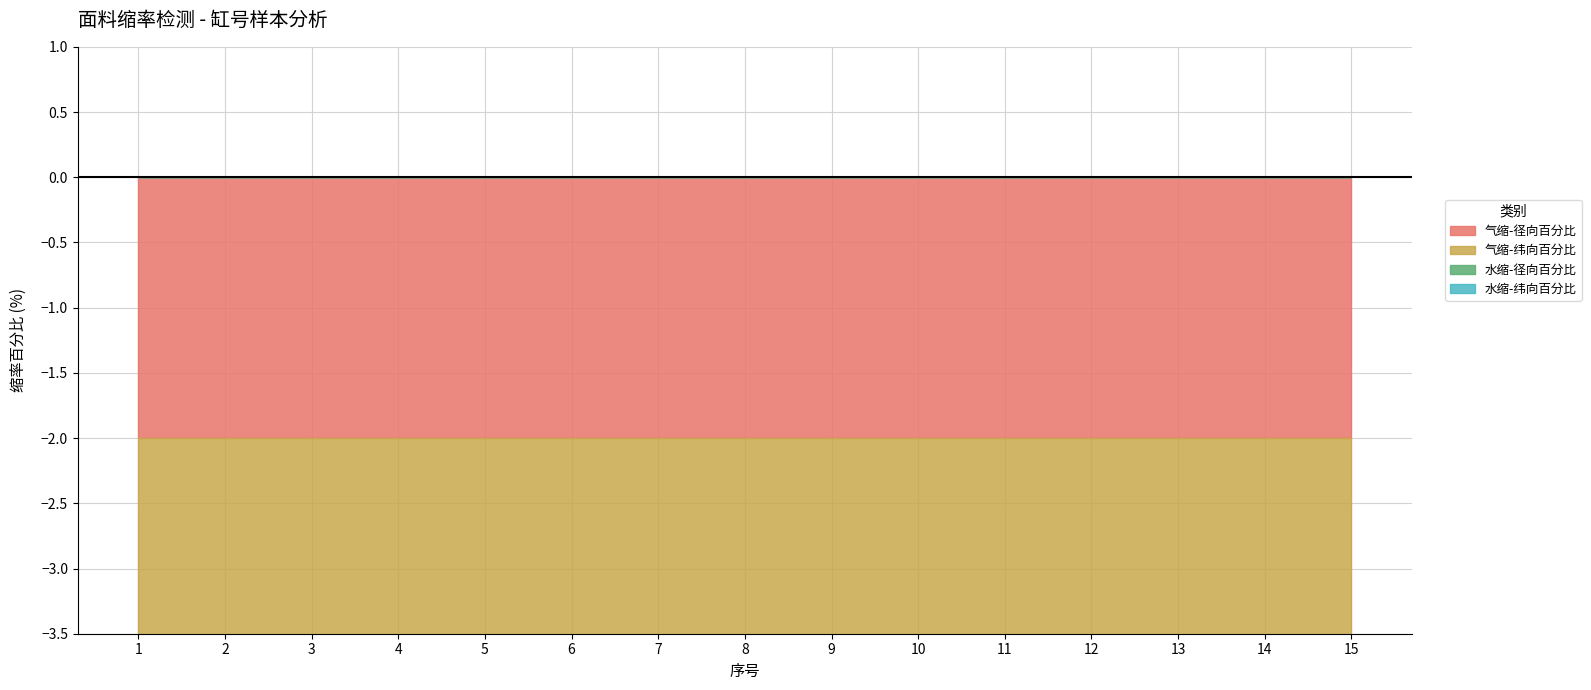

At which category does the chart reach its minimum across all series?

1